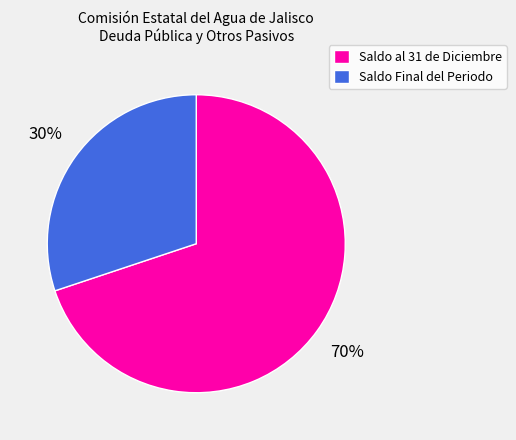

Is it true that Saldo Final del Periodo is 23% of the pie?

False